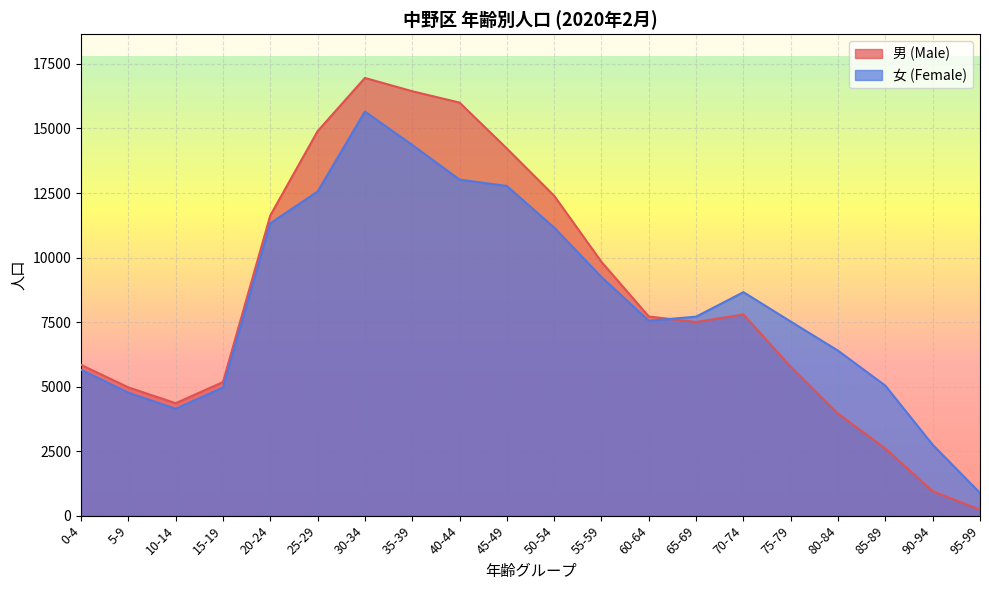

In 女 (Female), how many points are higher than both neighbors (excluding endpoints)?

2